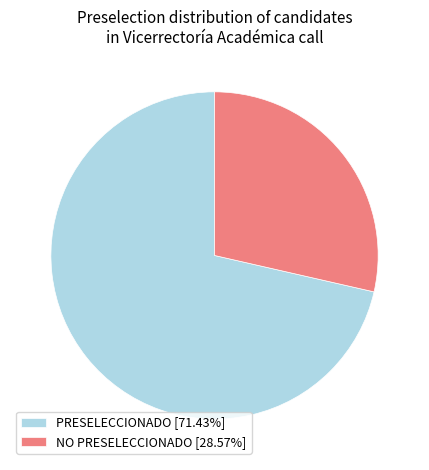

Do PRESELECCIONADO and NO PRESELECCIONADO together represent more than half of the pie?

Yes